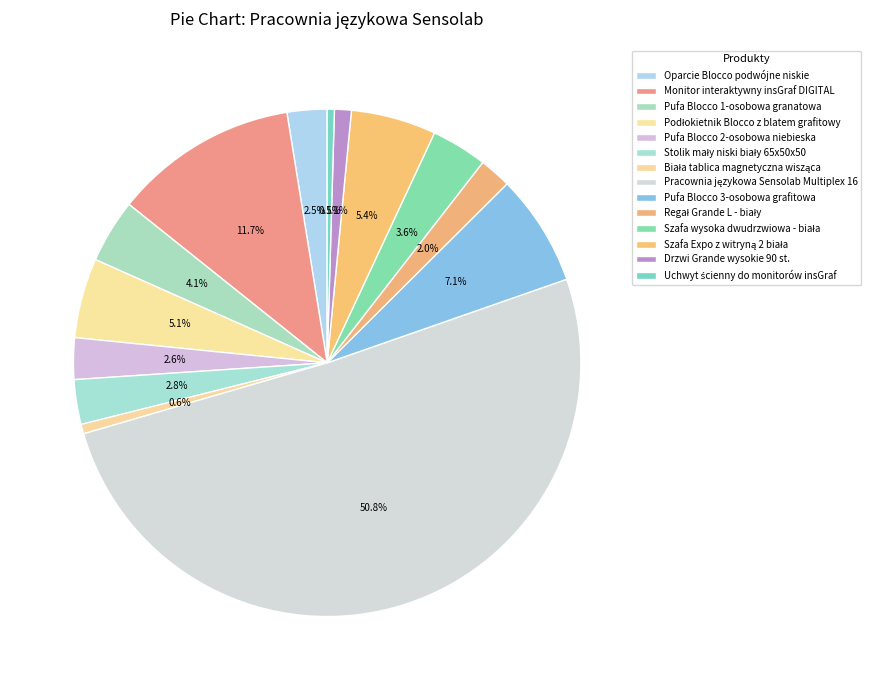

Which slice is the smallest?

Uchwyt ścienny do monitorów insGraf